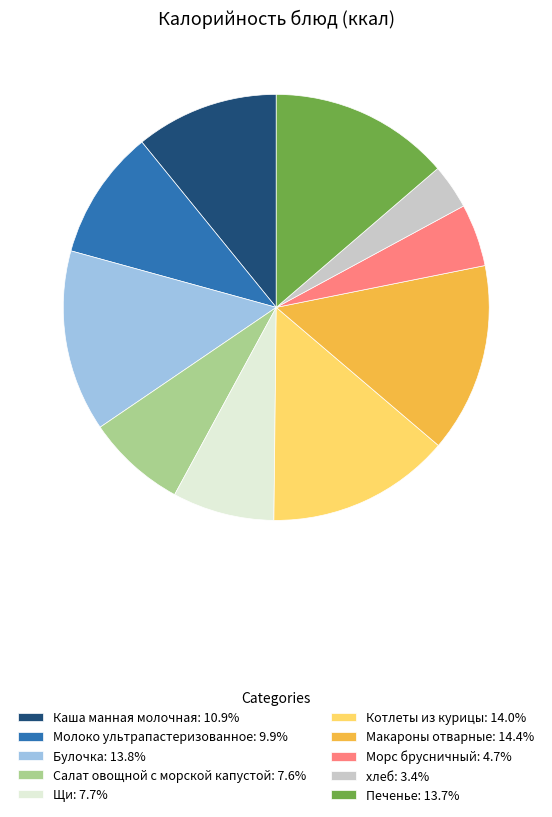

Which slice is the smallest?

хлеб